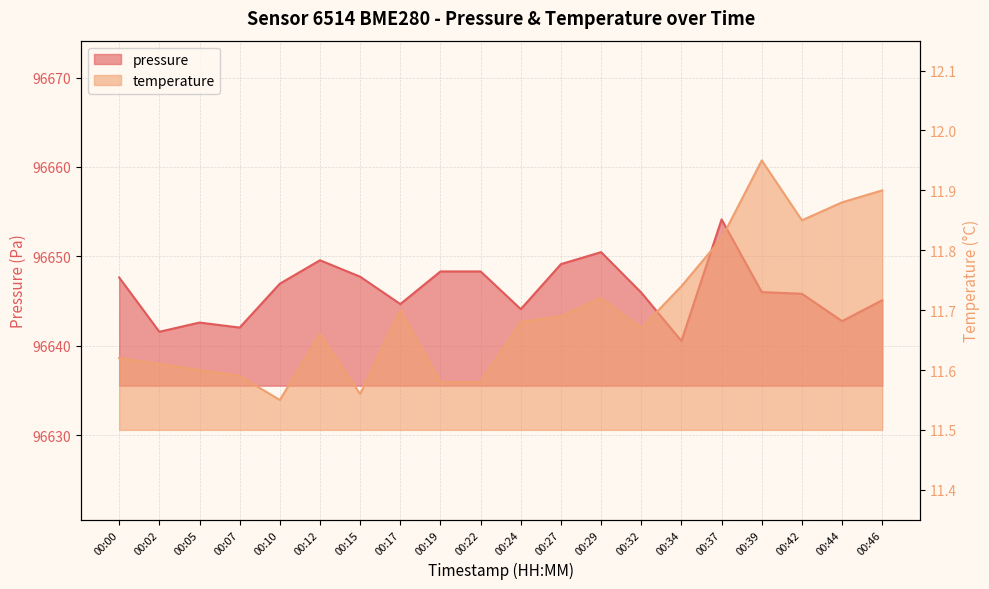

Where is the first local minimum for temperature?

00:10